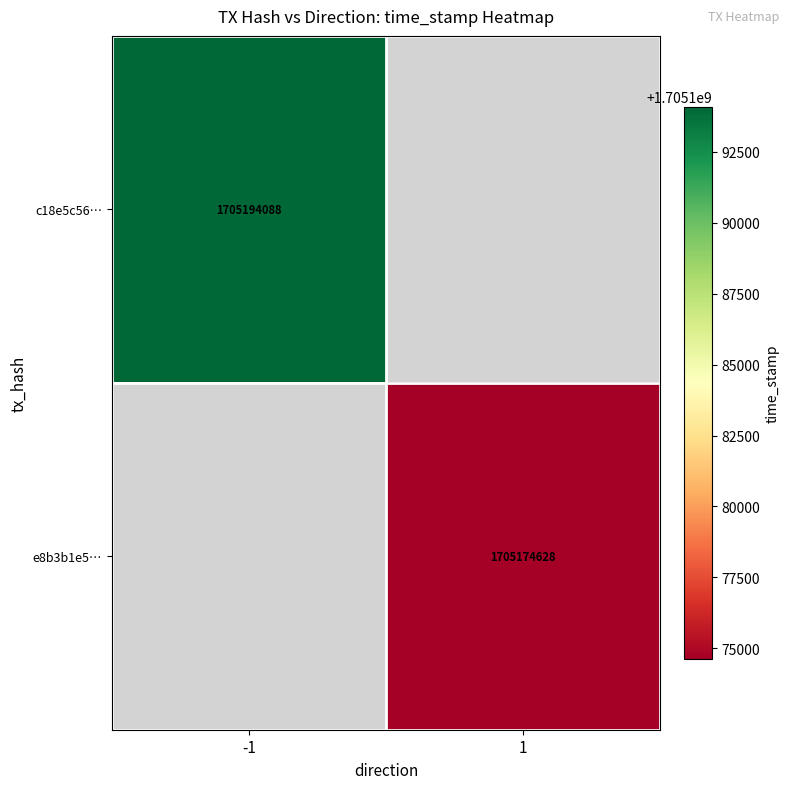

The value of c18e5c56… at -1 is 1705194088. True or false?

True